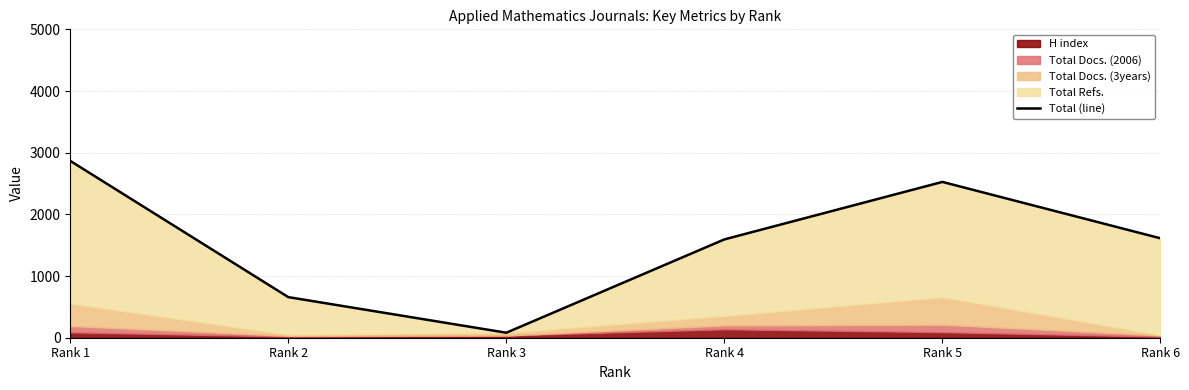

Between Rank 6 and Rank 5, which is larger?

Rank 5